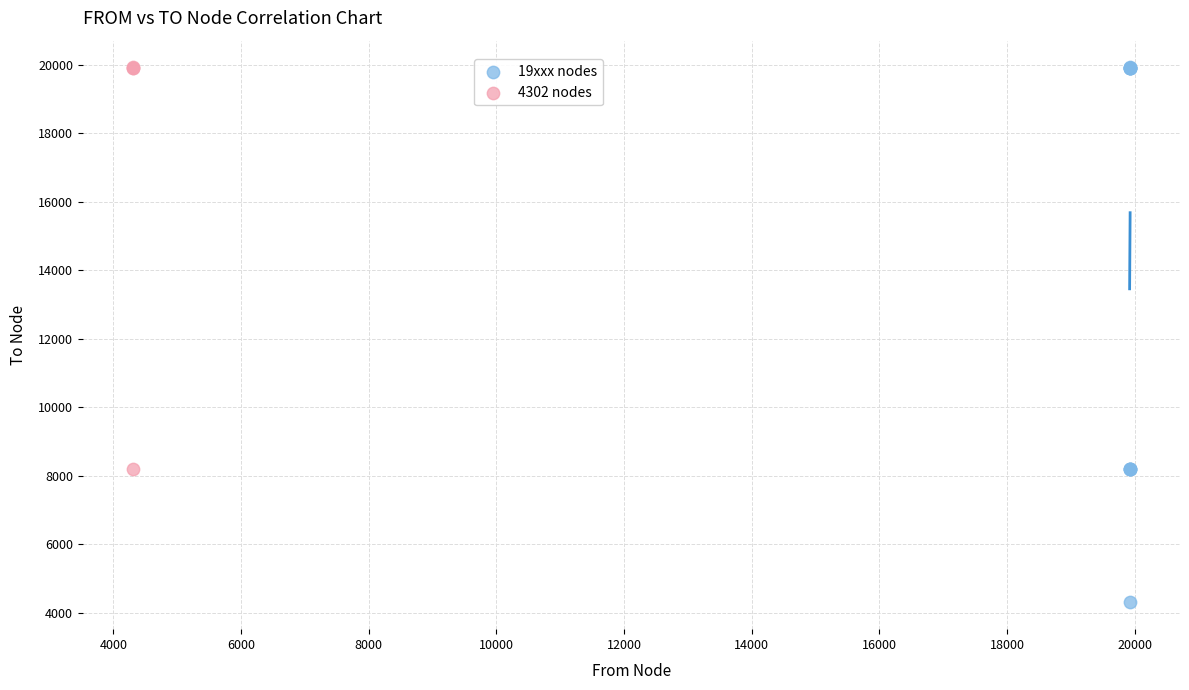

Which series has the widest spread of Y values?

19xxx nodes